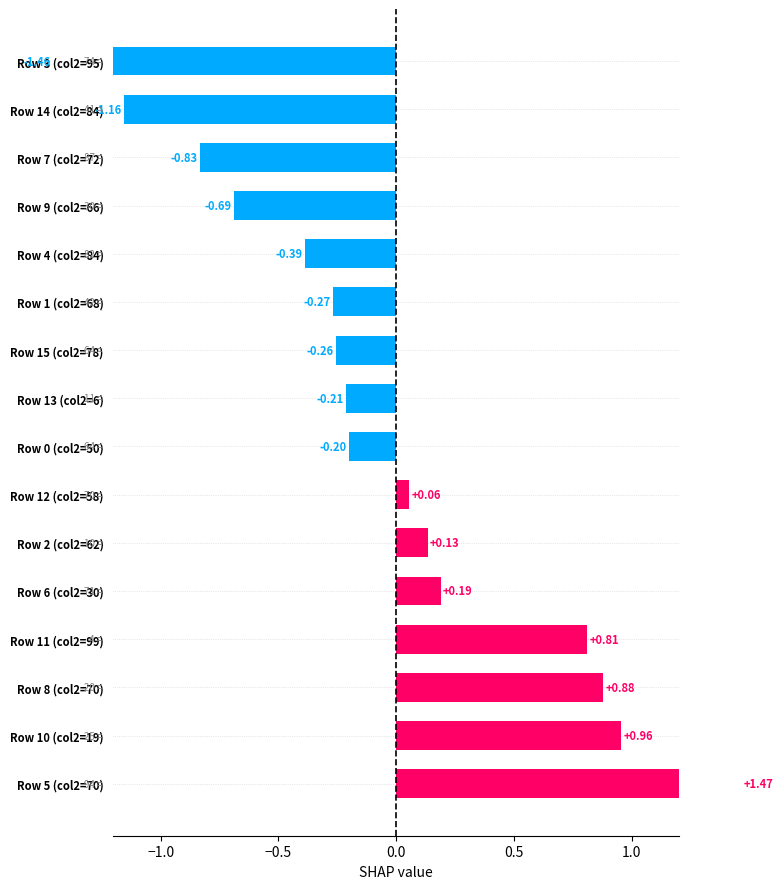

What position from the right is Row 8 (col2=70)?

14